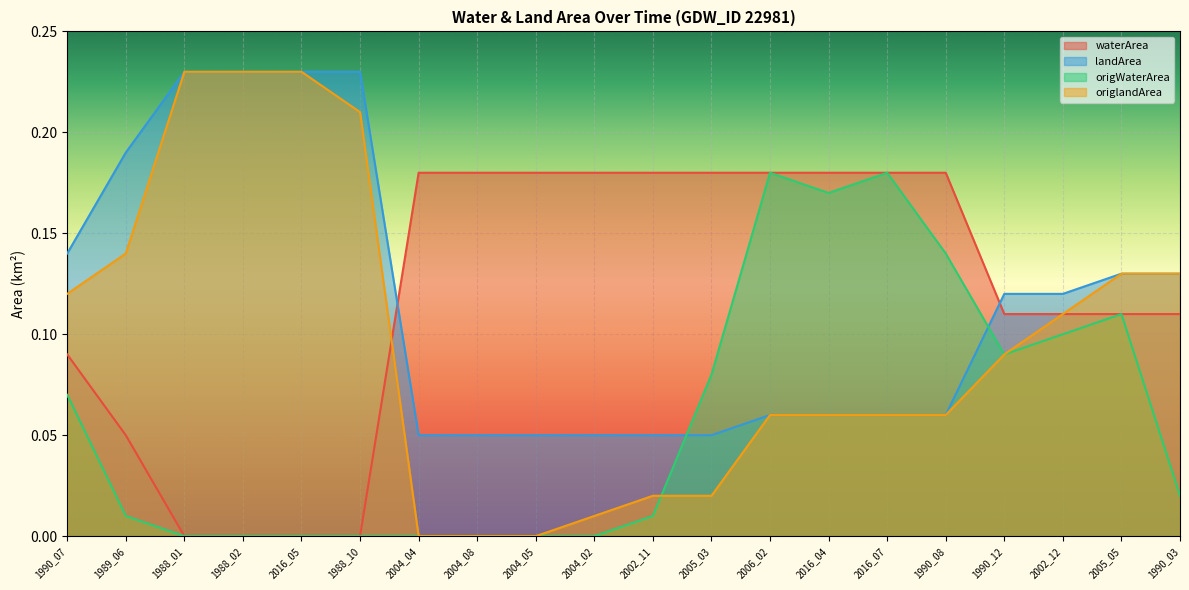

What is the label of the 17th point from the left?

1990_12